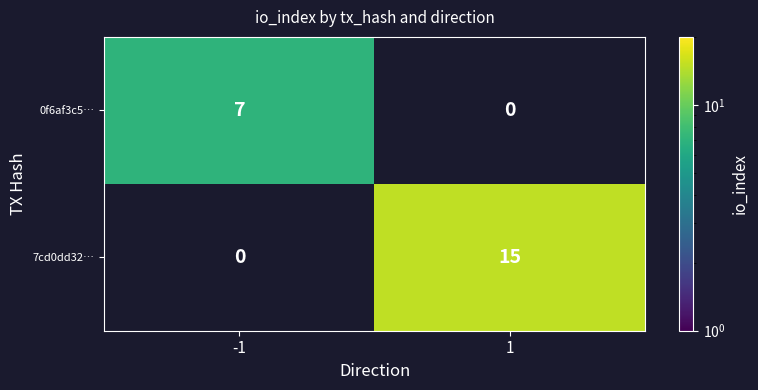

The 7cd0dd32… series shows 15 at 1. True or false?

True